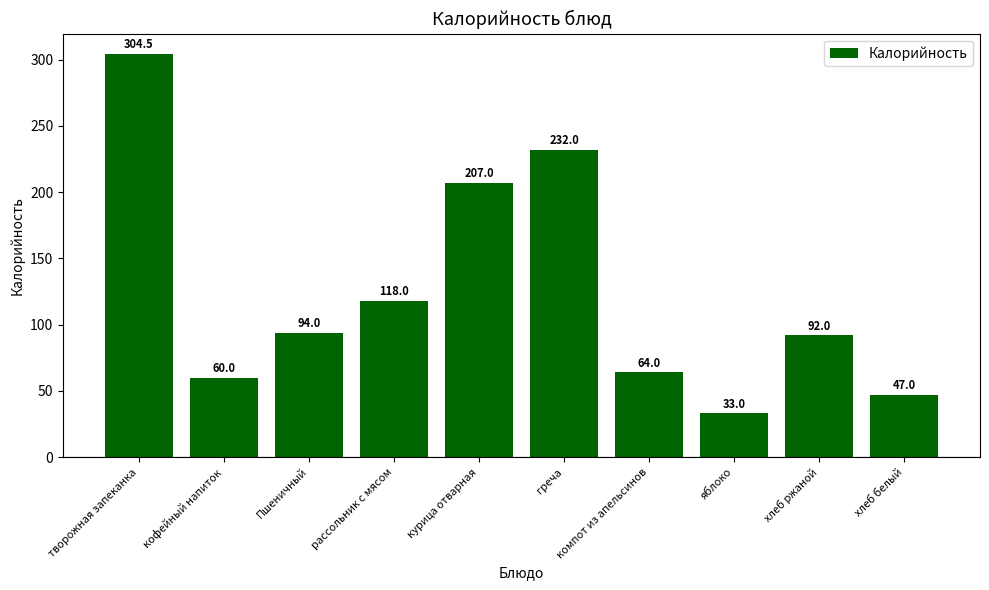

What is the sum of all values?

1251.5